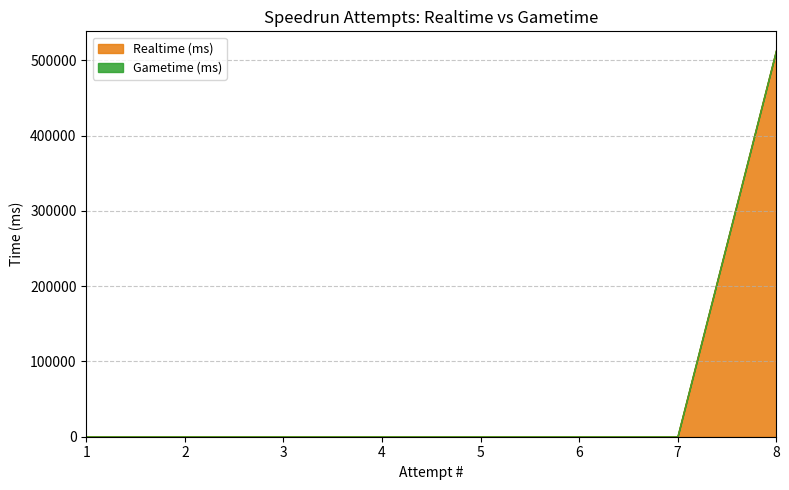

What is the difference between the maximum and minimum values?

512861